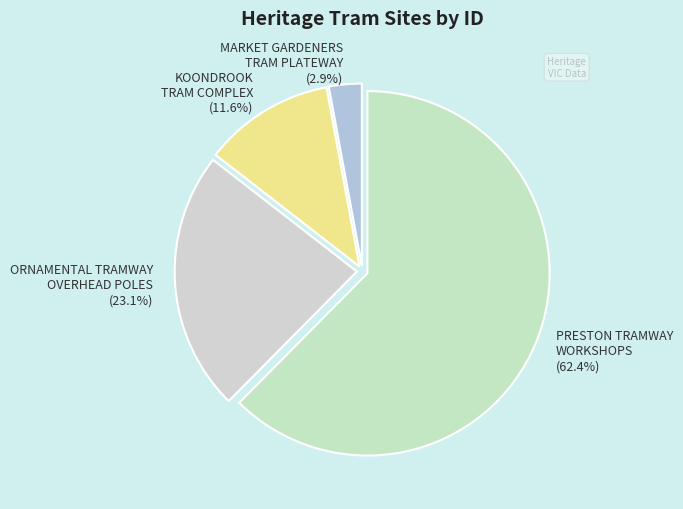

Is PRESTON TRAMWAY WORKSHOPS the majority of the pie?

Yes